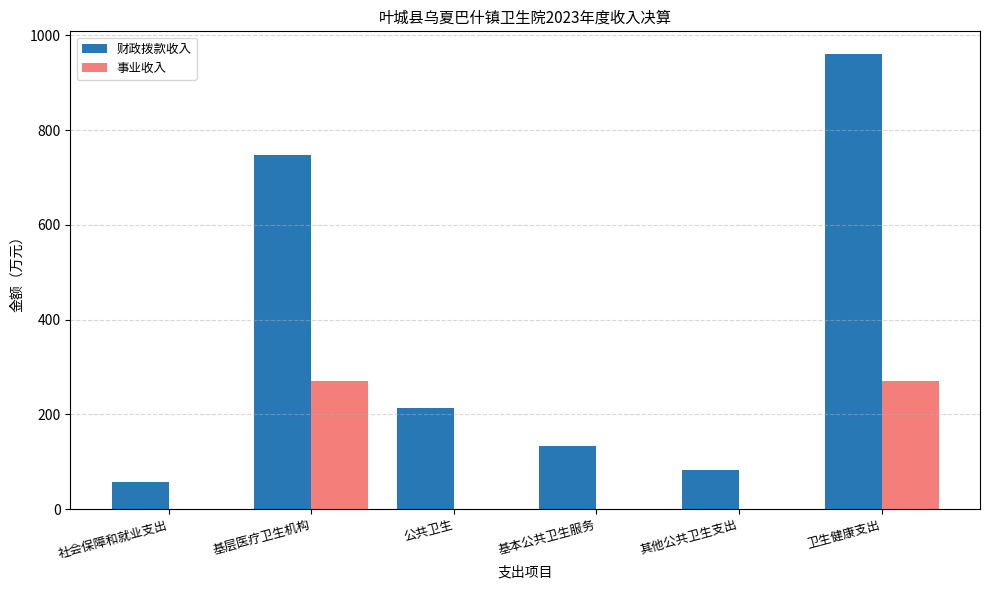

What is the average value of the 事业收入 series?

90.3